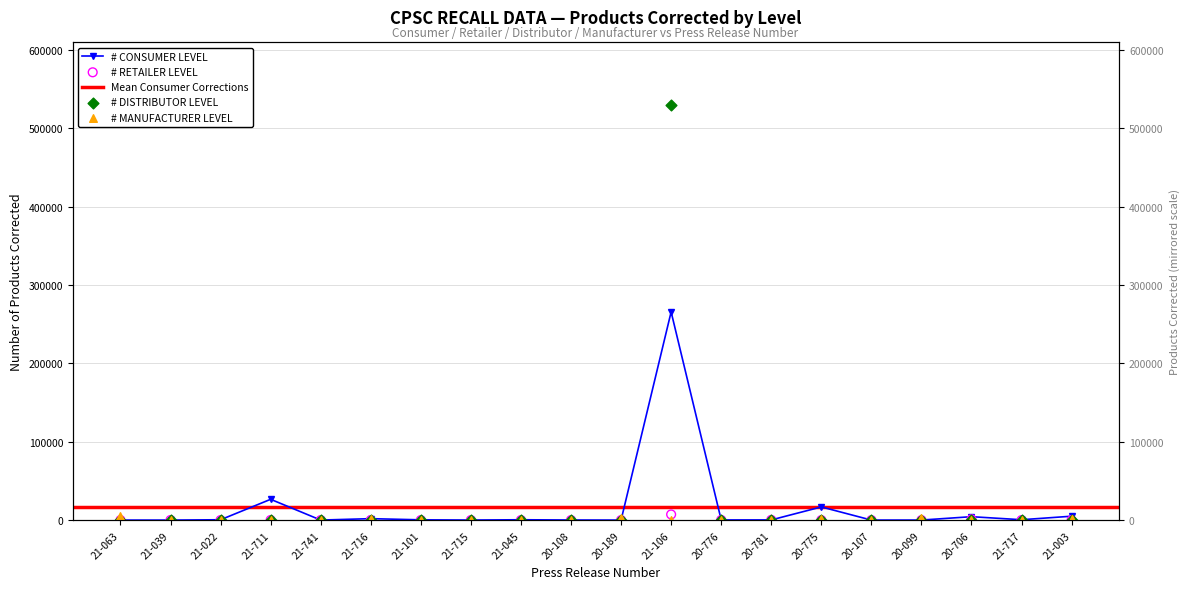

At how many categories does at least one series exceed 273429?

1